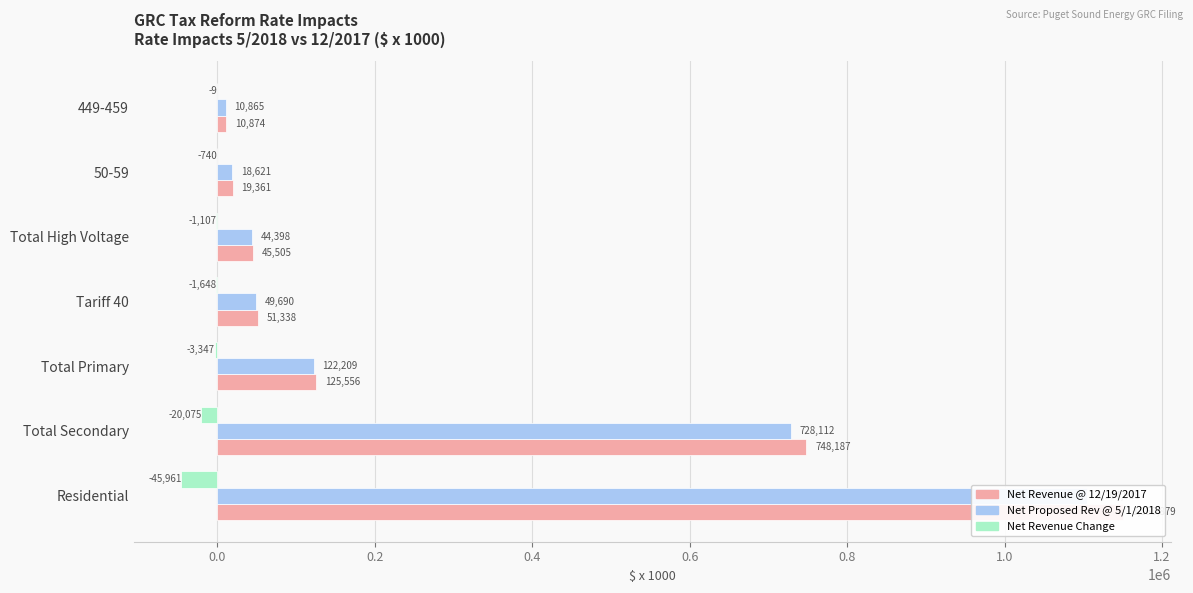

What are all the series names shown in the legend?

Net Revenue @ 12/19/2017, Net Proposed Rev @ 5/1/2018, Net Revenue Change